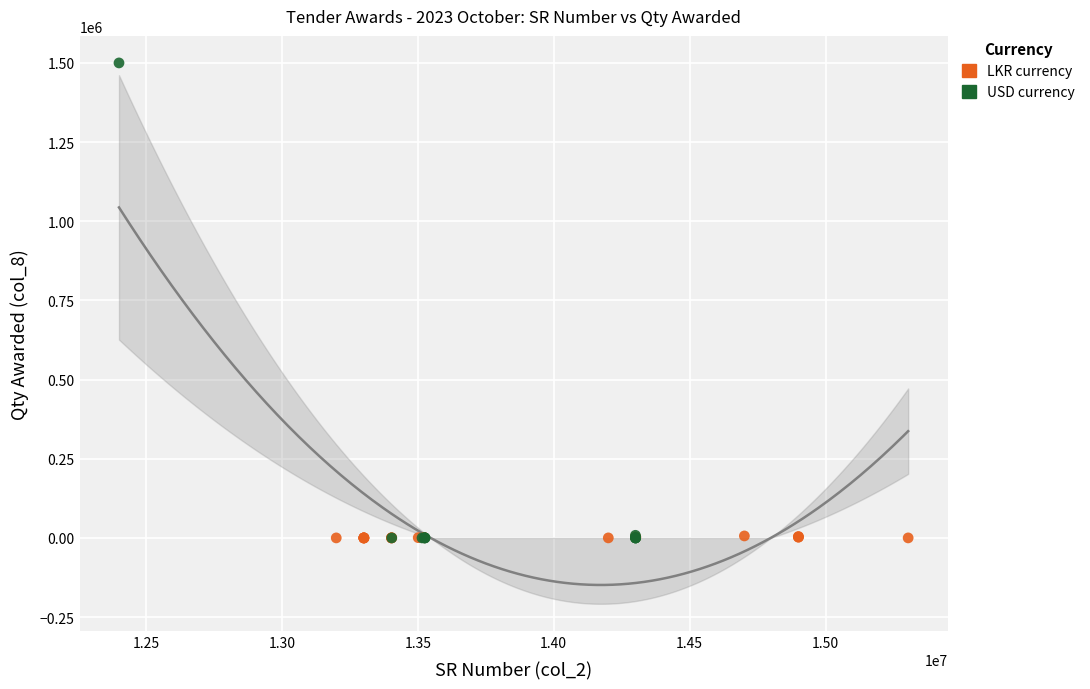

Which series contains the highest Y value?

USD currency